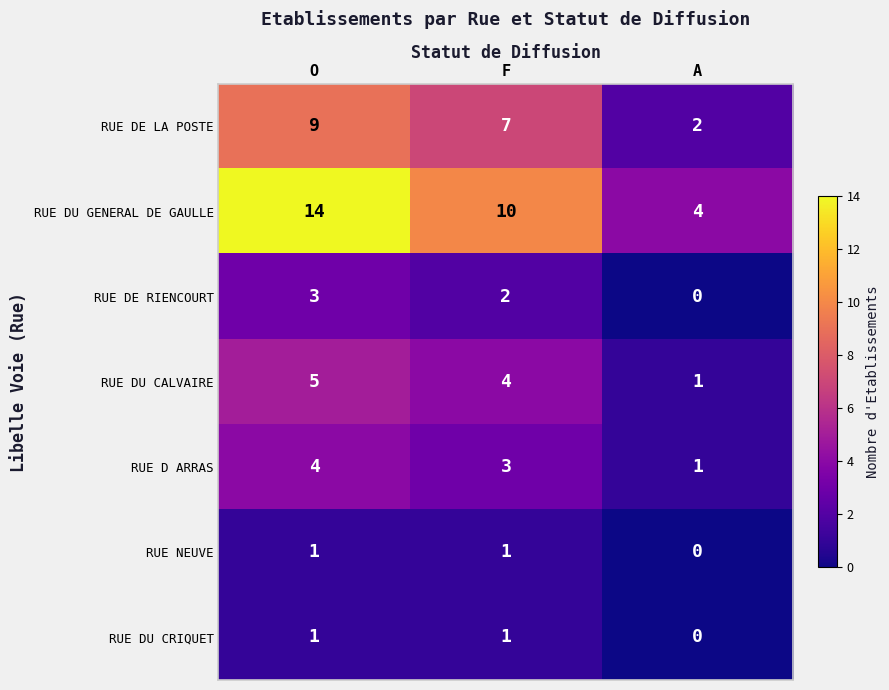

What is the greatest value displayed?

14